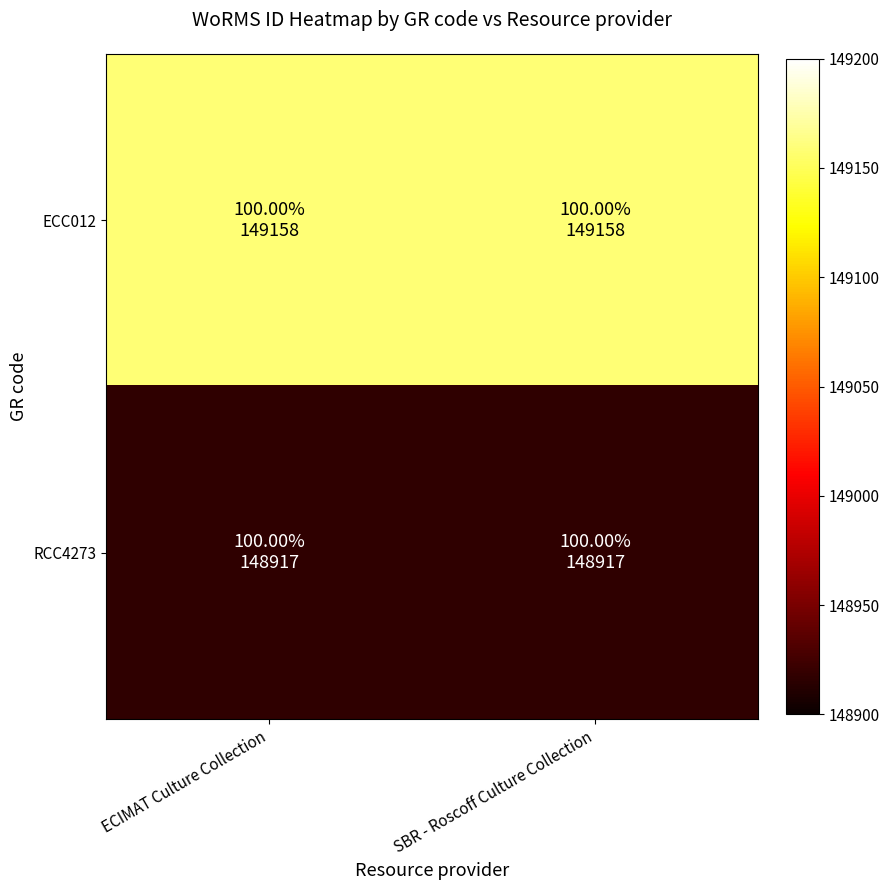

What is the maximum value shown in the chart?

149158